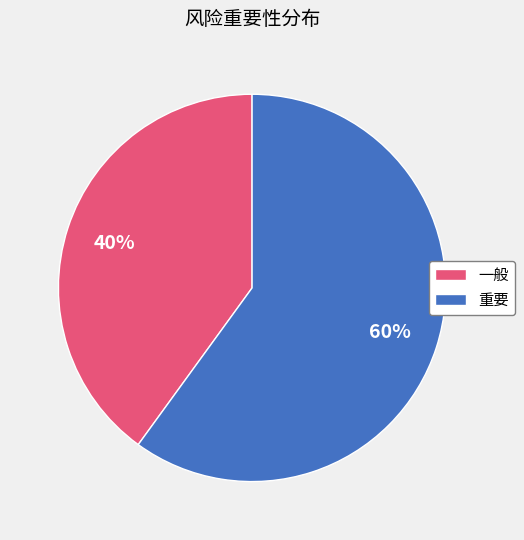

To the nearest percent, what percentage of the pie is 一般?

40%